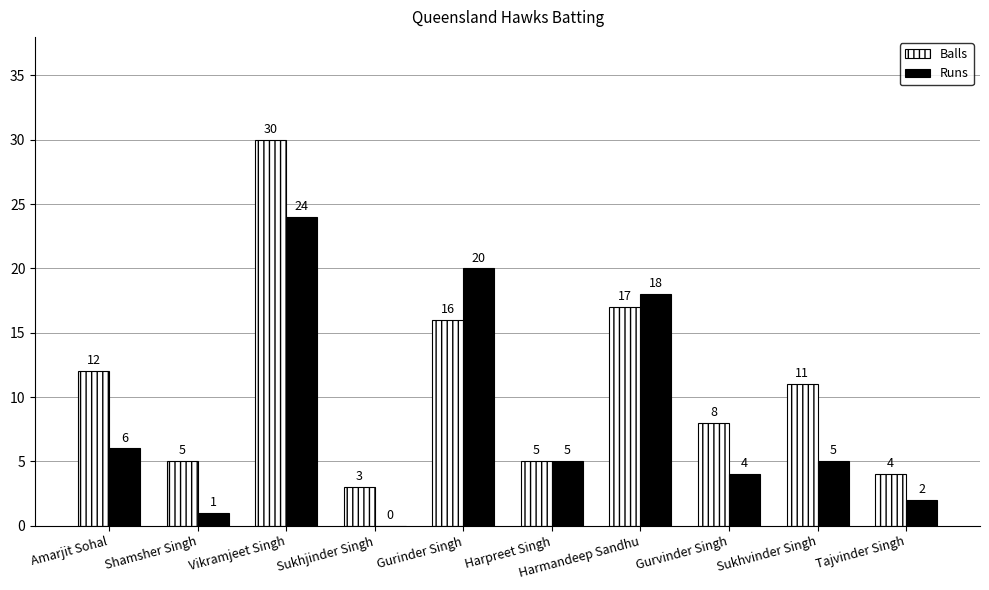

Reading left to right, extract all data points from this chart.

Balls: Amarjit Sohal=12	Shamsher Singh=5	Vikramjeet Singh=30	Sukhjinder Singh=3	Gurinder Singh=16	Harpreet Singh=5	Harmandeep Sandhu=17	Gurvinder Singh=8	Sukhvinder Singh=11	Tajvinder Singh=4
Runs: Amarjit Sohal=6	Shamsher Singh=1	Vikramjeet Singh=24	Sukhjinder Singh=0	Gurinder Singh=20	Harpreet Singh=5	Harmandeep Sandhu=18	Gurvinder Singh=4	Sukhvinder Singh=5	Tajvinder Singh=2